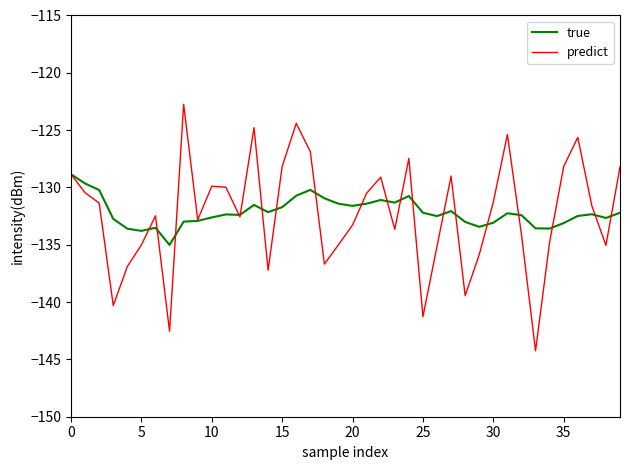

What is the maximum value for predict?

-122.8